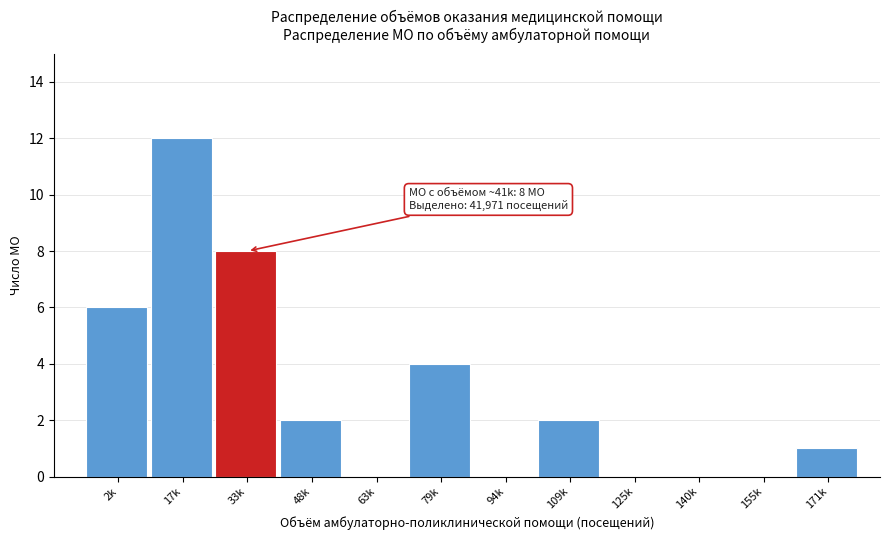

Reading right to left, what are all the values shown in this chart?

171k=1	155k=0	140k=0	125k=0	109k=2	94k=0	79k=4	63k=0	48k=2	33k=8	17k=12	2k=6